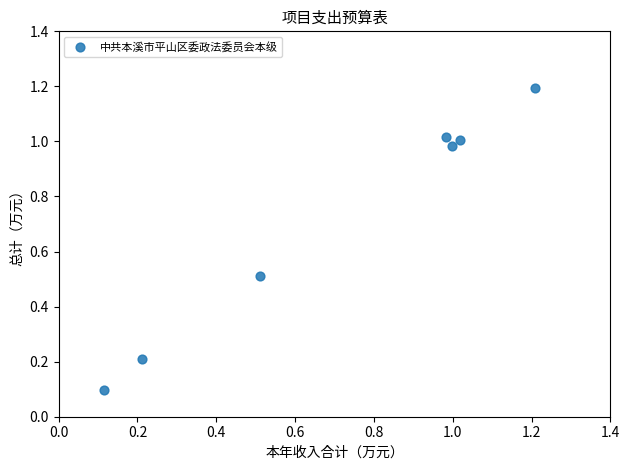

What is the range of X values (max minus min)?

1.1